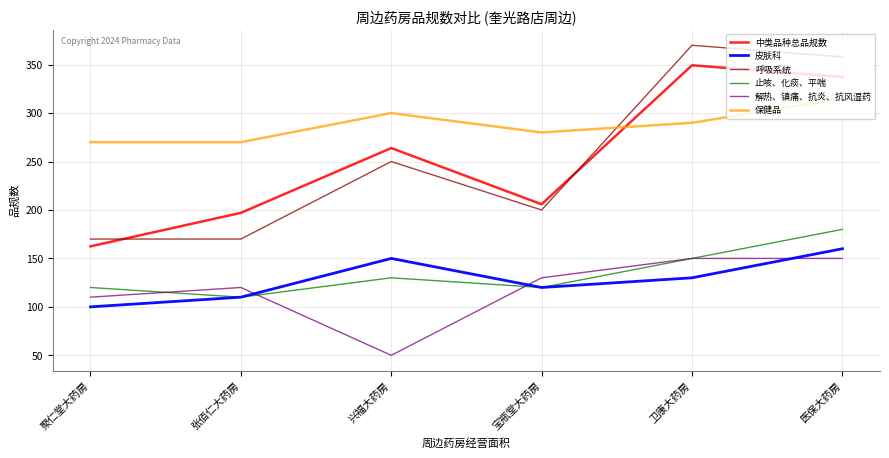

Reading right to left, extract all data points from this chart.

中类品种总品规数: 337.4	349.4	205.9	263.9	197.0	162.5
皮肤科: 160.0	130.0	120.0	150.0	110.0	100.0
呼吸系统: 358.0	370.0	200.0	250.0	170.0	170.0
止咳、化痰、平喘: 180.0	150.0	120.0	130.0	110.0	120.0
解热、镇痛、抗炎、抗风湿药: 150.0	150.0	130.0	50.0	120.0	110.0
保健品: 315.0	290.0	280.0	300.0	270.0	270.0